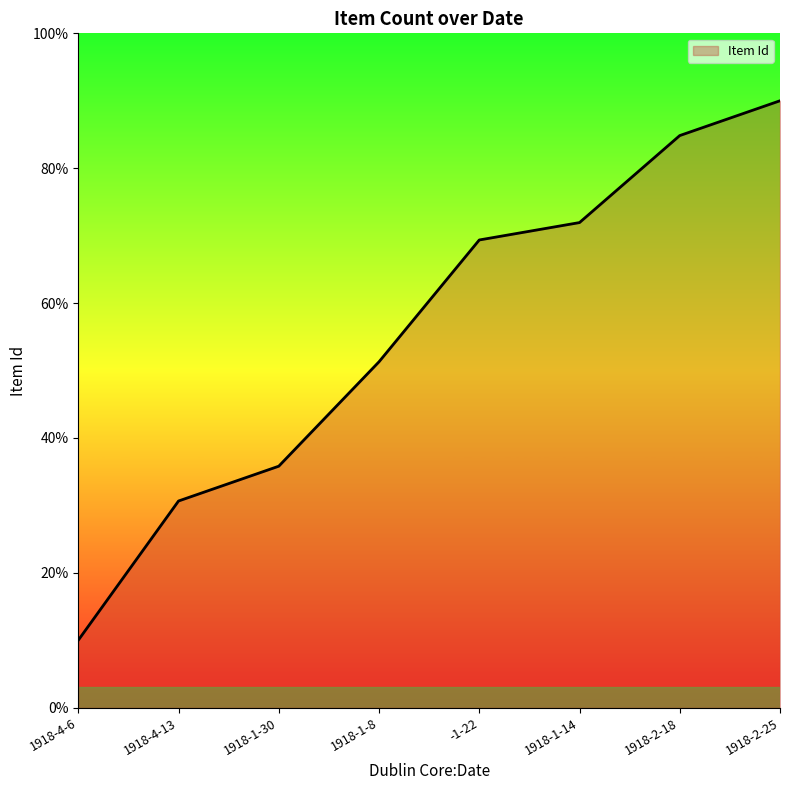

What is the difference between the maximum and second lowest values?

59.4